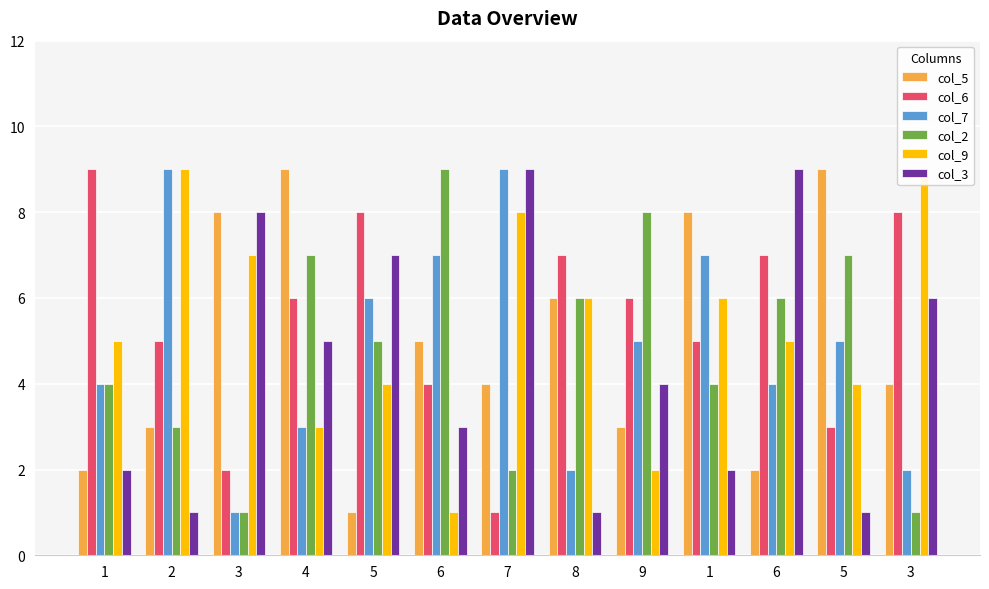

How many data points in col_2 are less than 5?

6